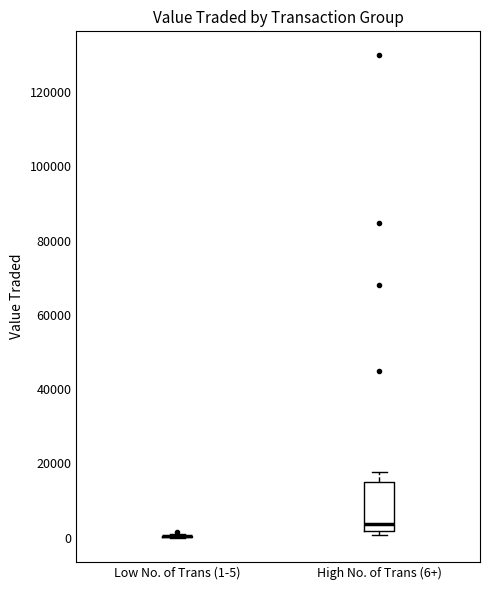

Reading left to right, transcribe this box plot: for each box, give where its median line is, the range the box spans, and where its two whiskers end, as read against the y-axis. The values are not printed on the chart, so give them approximately, as read against the axis.

Low No. of Trans (1-5): box collapsed to a line at 0, whiskers 0 to 0
High No. of Trans (6+): median 4000, box 2000 to 14000, whiskers 0 to 18000